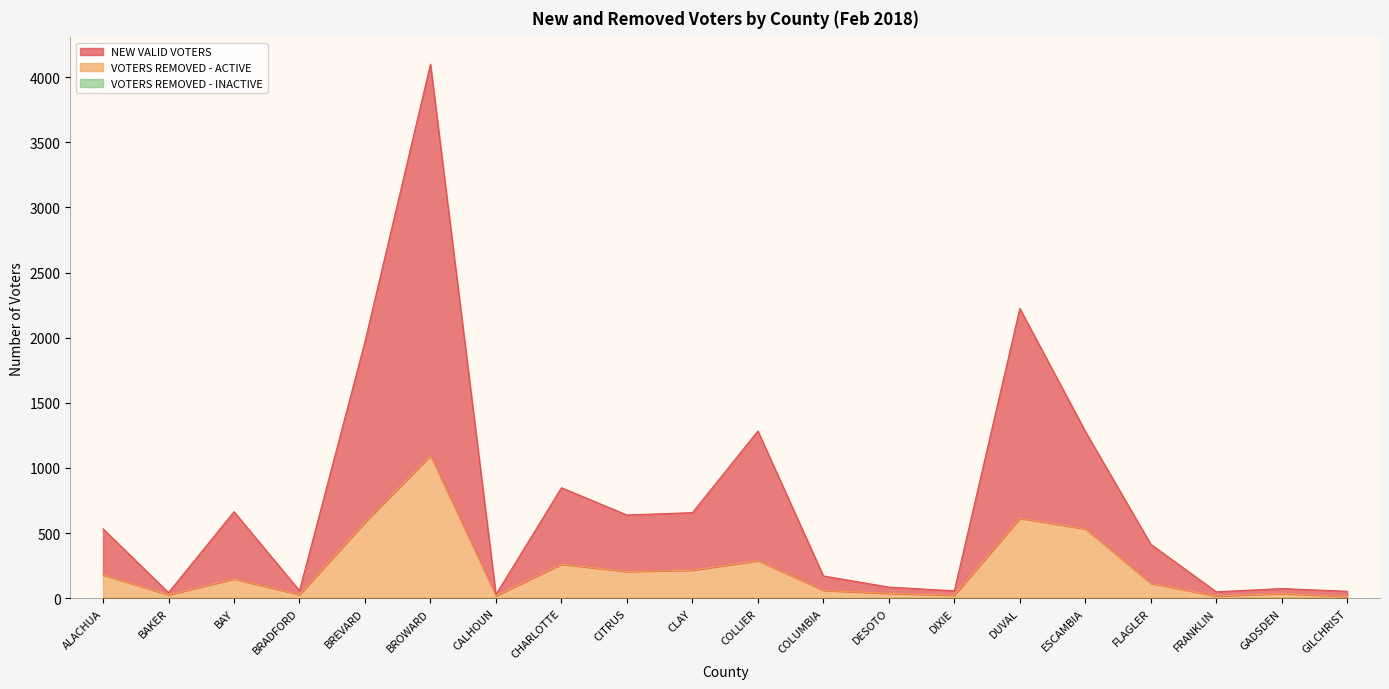

What is the spread (max minus min) of values at DESOTO?

48